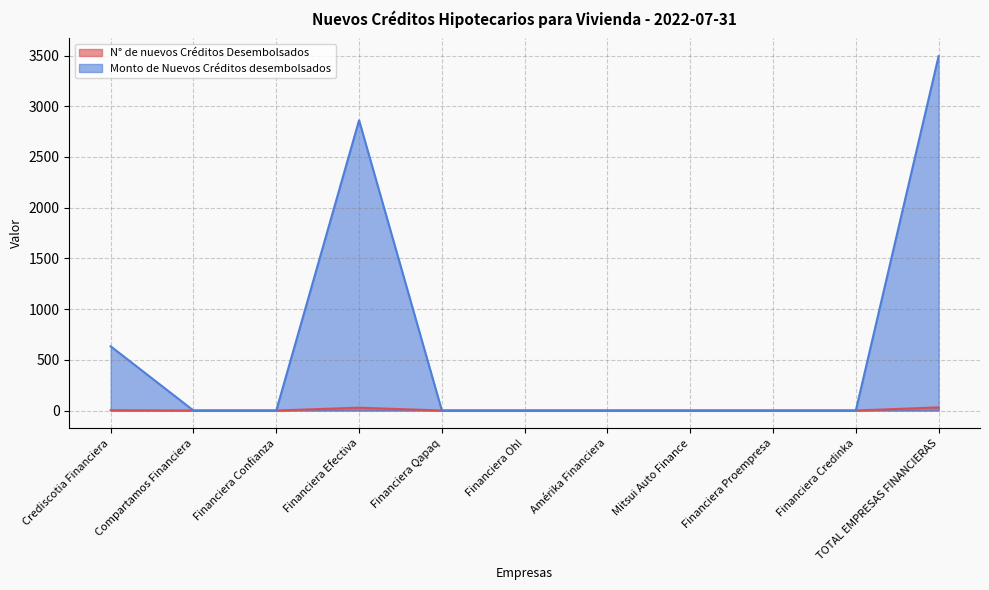

How many lines are shown in the chart?

2